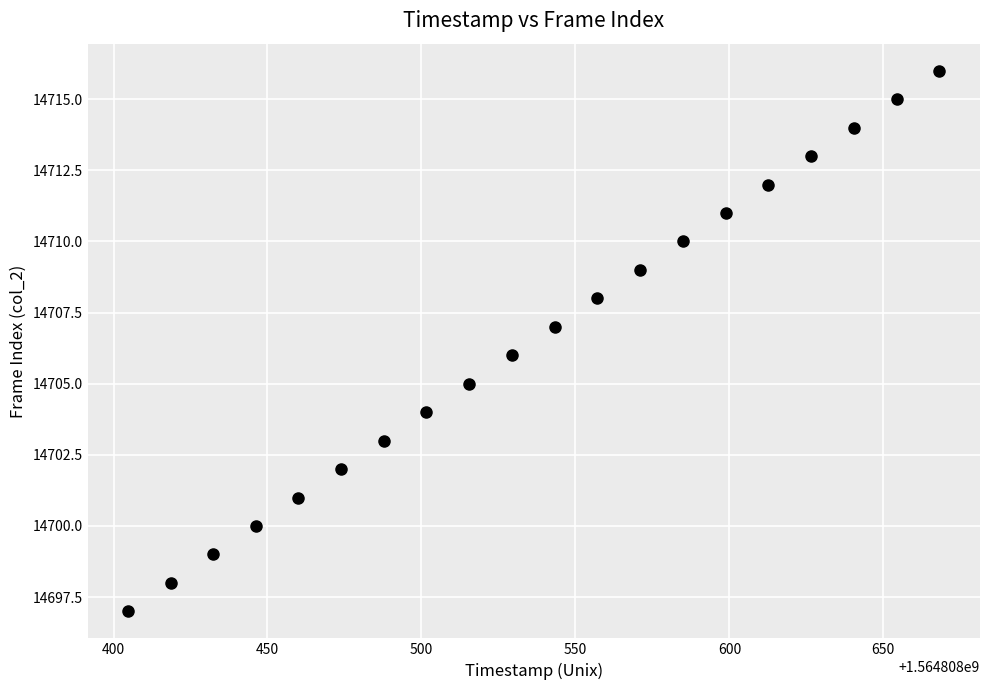

What is the range of Y values (max minus min)?

19